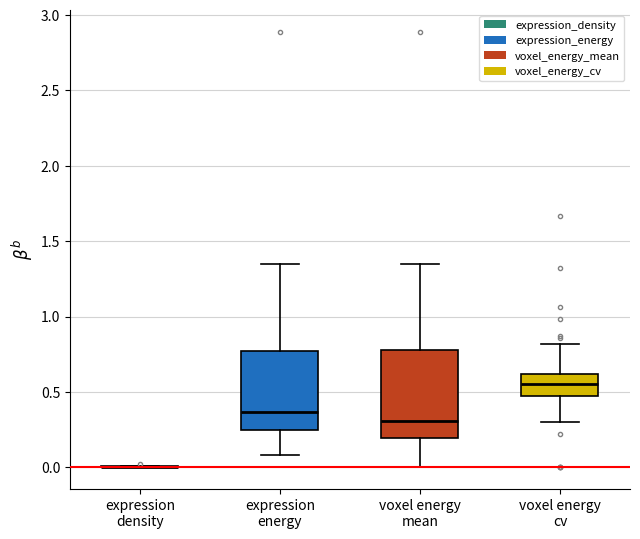

Reading left to right, transcribe this box plot: for each box, give where its median line is, the range the box spans, and where its two whiskers end, as read against the y-axis. The values are not printed on the chart, so give them approximately, as read against the axis.

expression density: box collapsed to a line at 0.00, whiskers 0.00 to 0.00
expression energy: median 0.35, box 0.25 to 0.75, whiskers 0.10 to 1.35
voxel energy mean: median 0.30, box 0.20 to 0.80, whiskers 0.00 to 1.35
voxel energy cv: median 0.55, box 0.45 to 0.60, whiskers 0.30 to 0.80